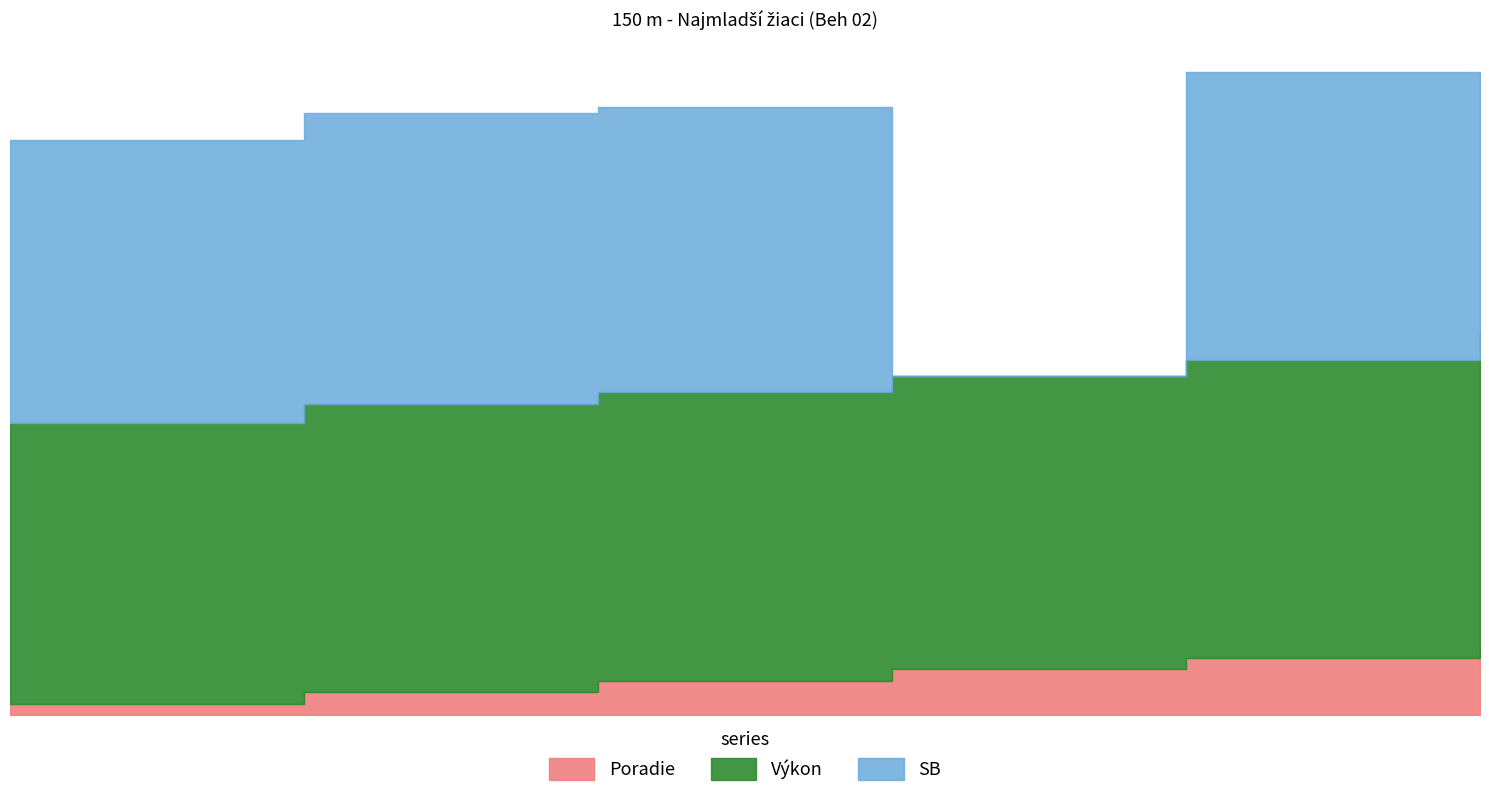

What position from the right is Paulec Samuel?

4